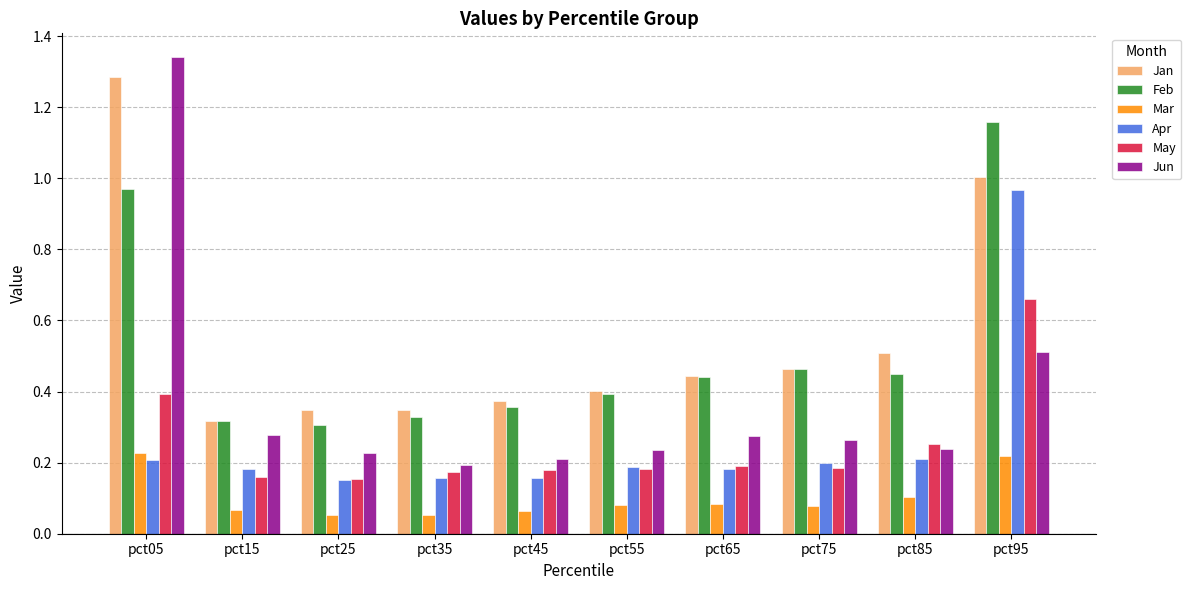

Count the number of data series in this chart.

6